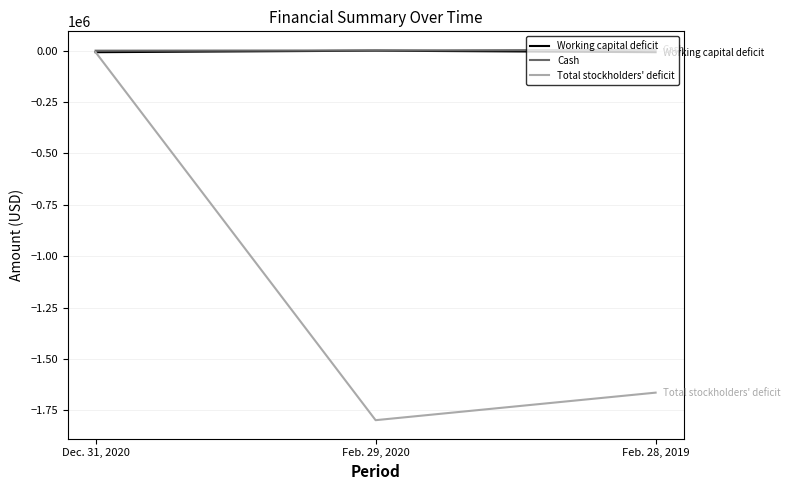

What is the sum of all Cash values?

5000